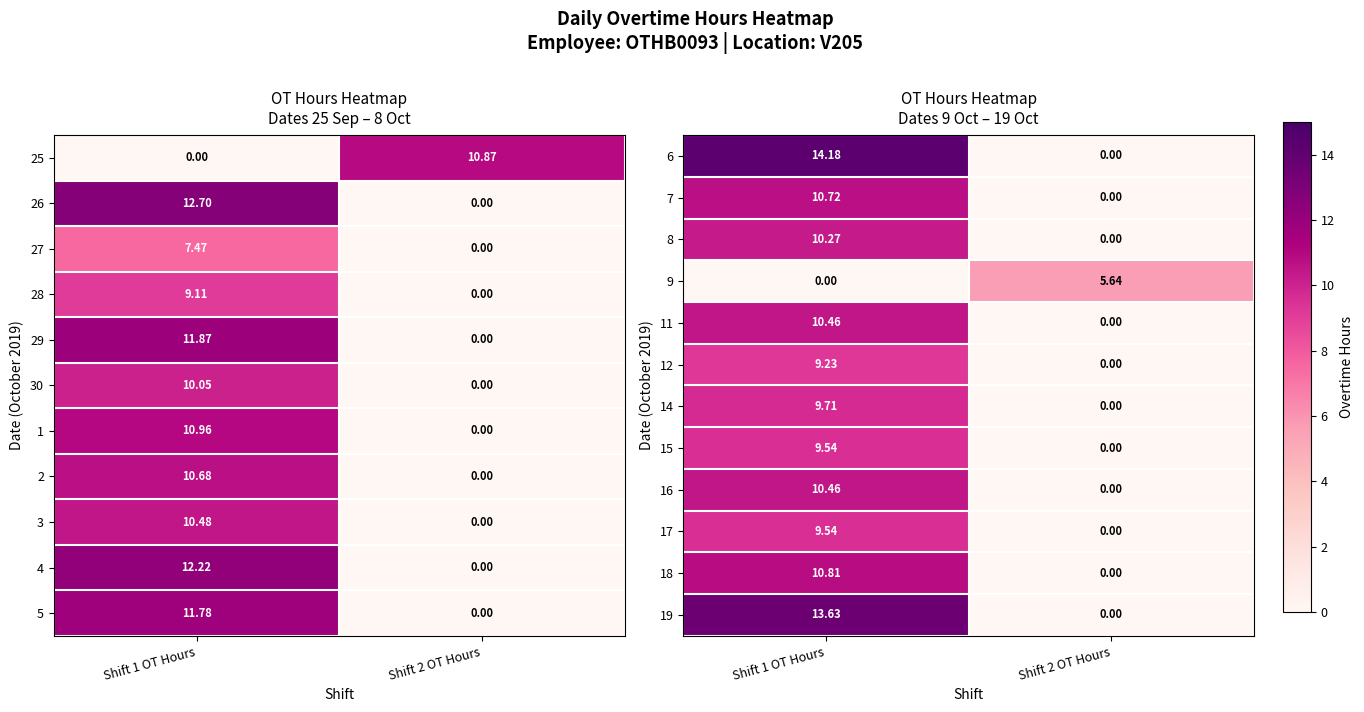

Between Shift 1 OT Hours and Shift 2 OT Hours, which is larger?

Shift 1 OT Hours